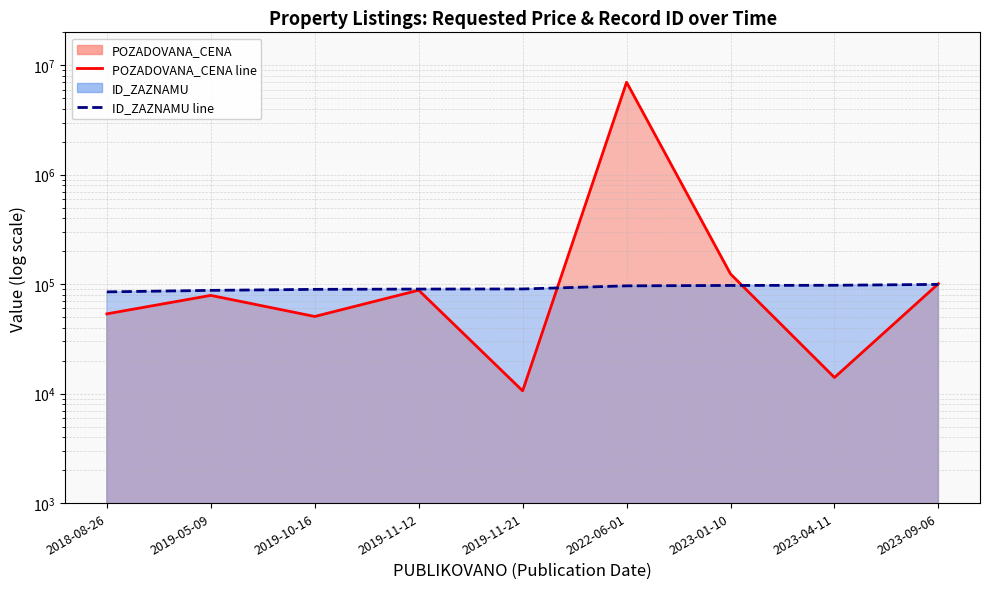

True or false: ID_ZAZNAMU line has more than 1 interior local peaks.

False